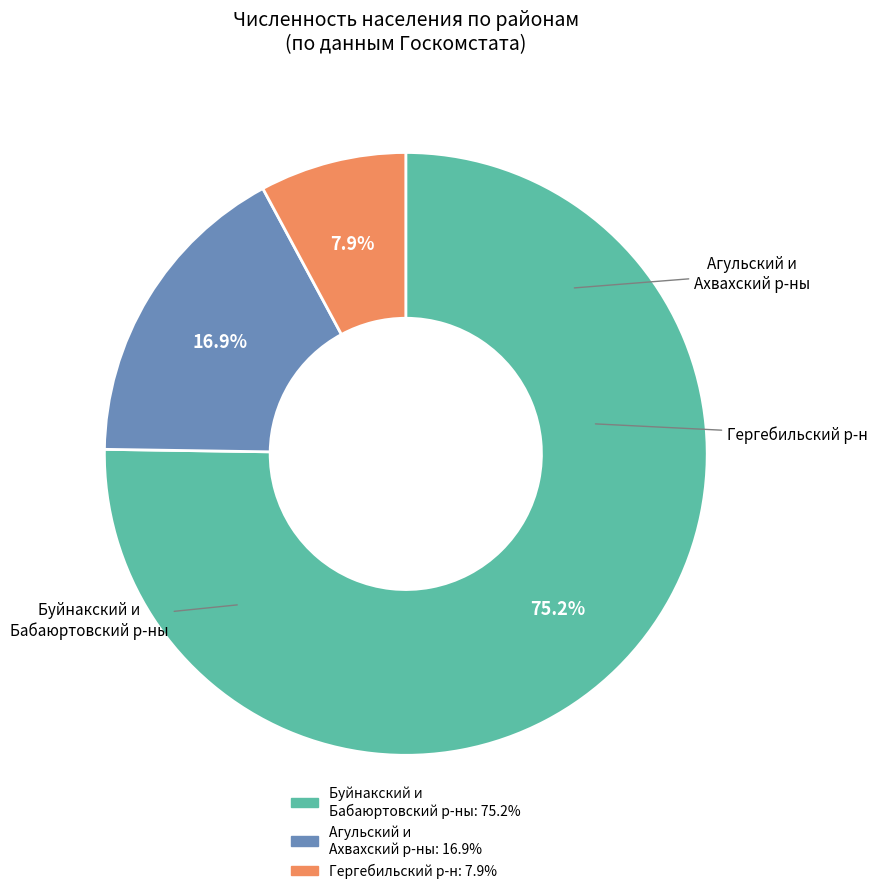

Is there a majority slice in this chart?

Yes